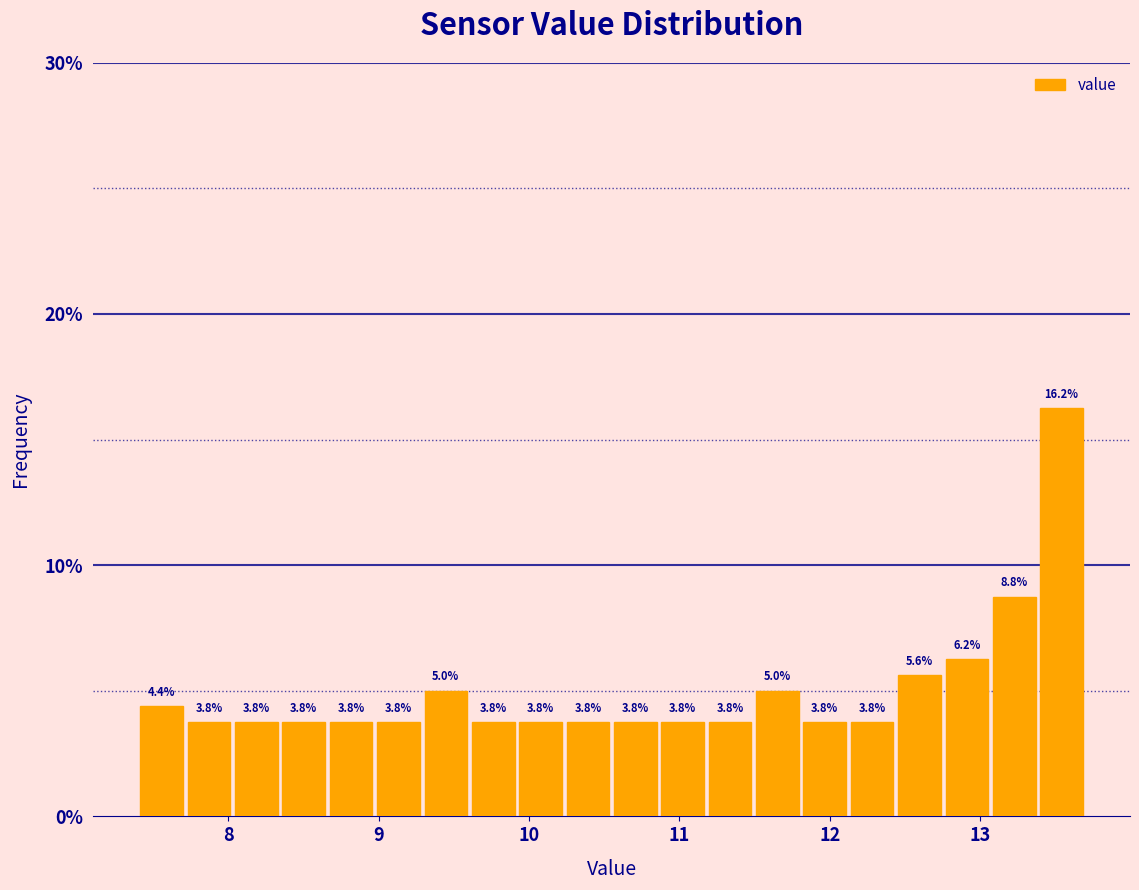

Around what value on the x-axis is the tallest bar? Give the approximate position of its centre, as read against the axis.

13.5